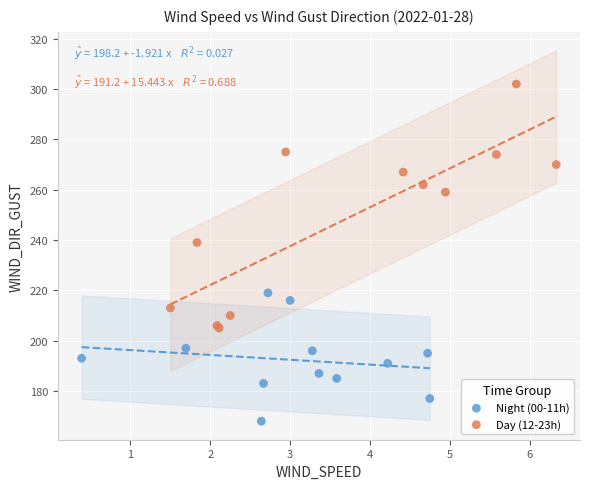

Which series reaches the minimum Y coordinate?

Night (00-11h)